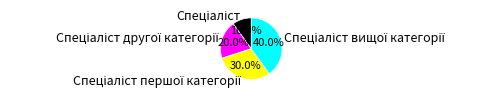

Is there any slice that represents more than half of the pie?

No